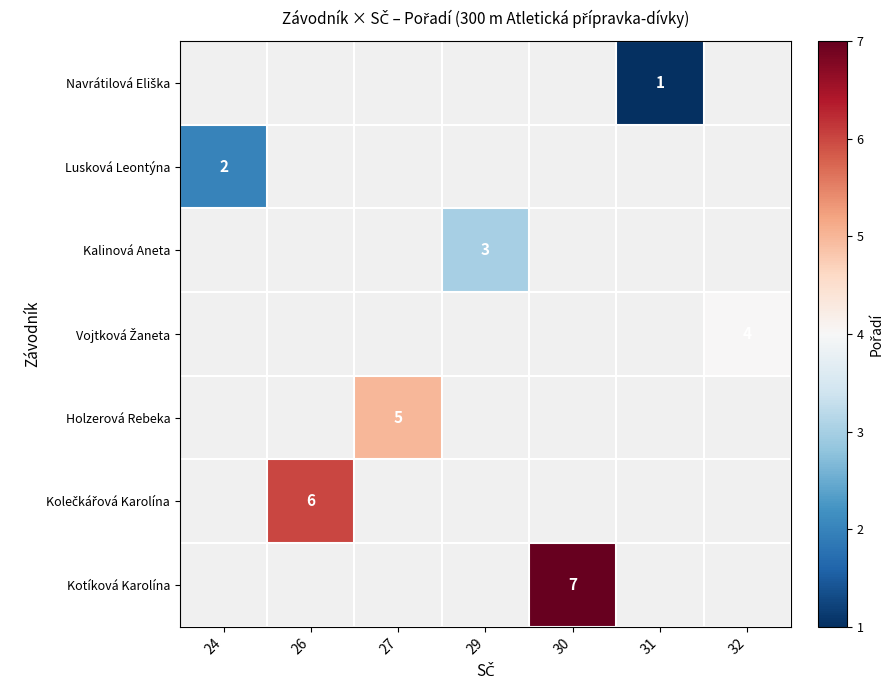

The Holzerová Rebeka series shows 8 at 27. True or false?

False